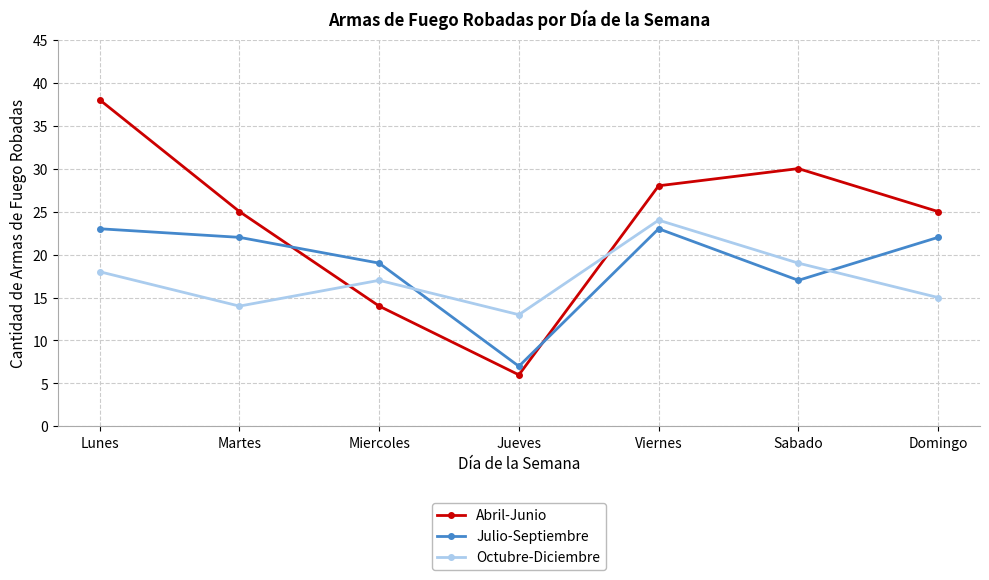

Reading right to left, extract all data points from this chart.

Abril-Junio: 25	30	28	6	14	25	38
Julio-Septiembre: 22	17	23	7	19	22	23
Octubre-Diciembre: 15	19	24	13	17	14	18